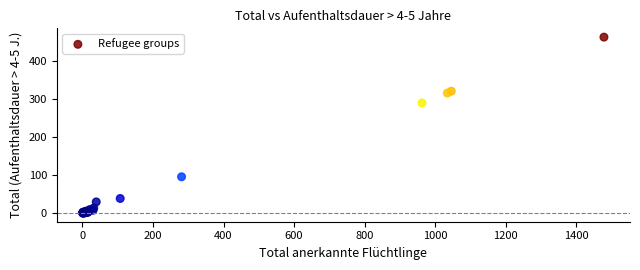

What Y value in the scatter plot is closest to 231?

289